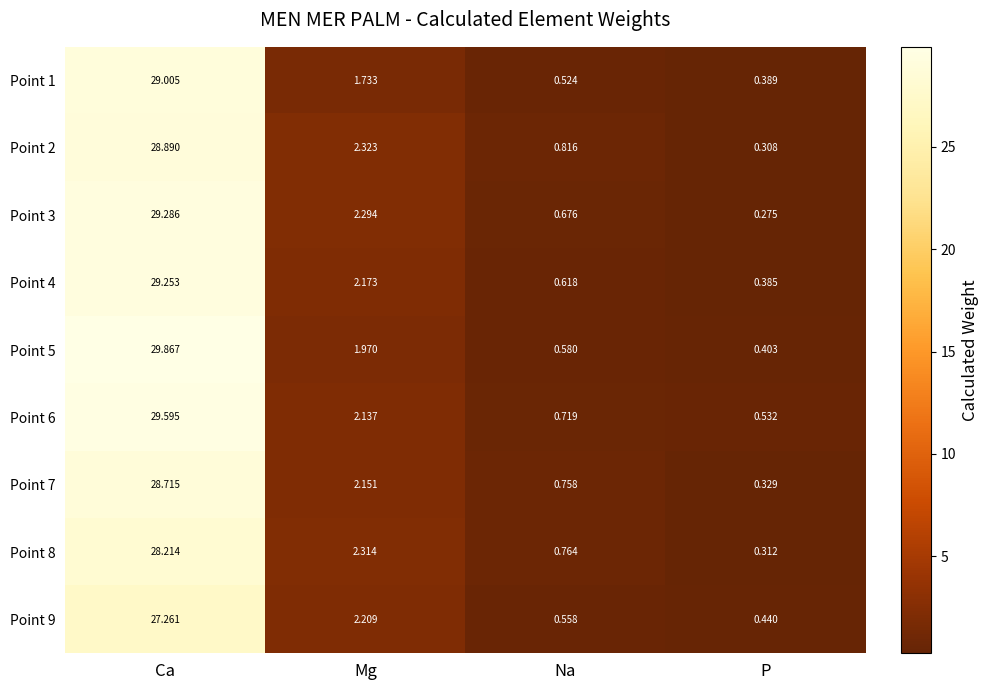

Which series has the widest spread of values?

Point 5